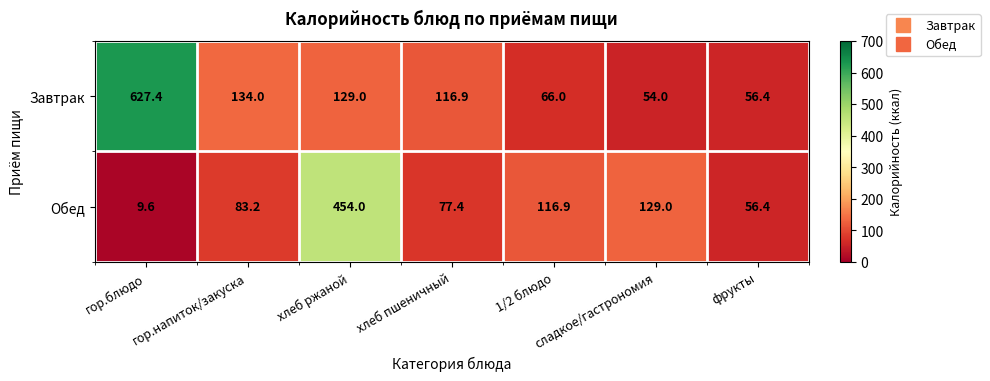

Which series has the largest total across all categories?

Завтрак